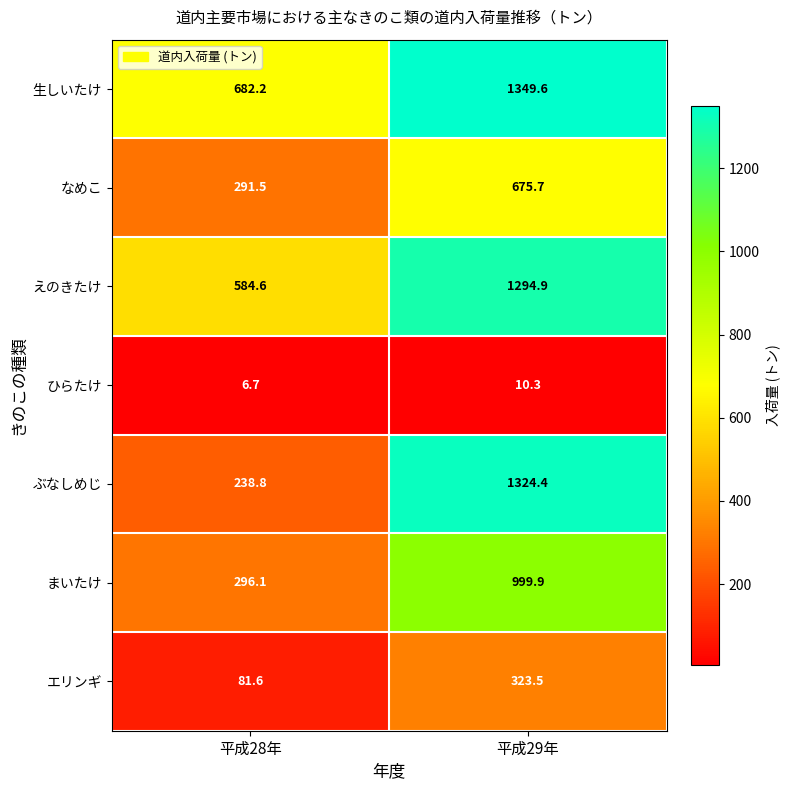

At 平成29年, list the series in order from largest to smallest.

生しいたけ, ぶなしめじ, えのきたけ, まいたけ, なめこ, エリンギ, ひらたけ